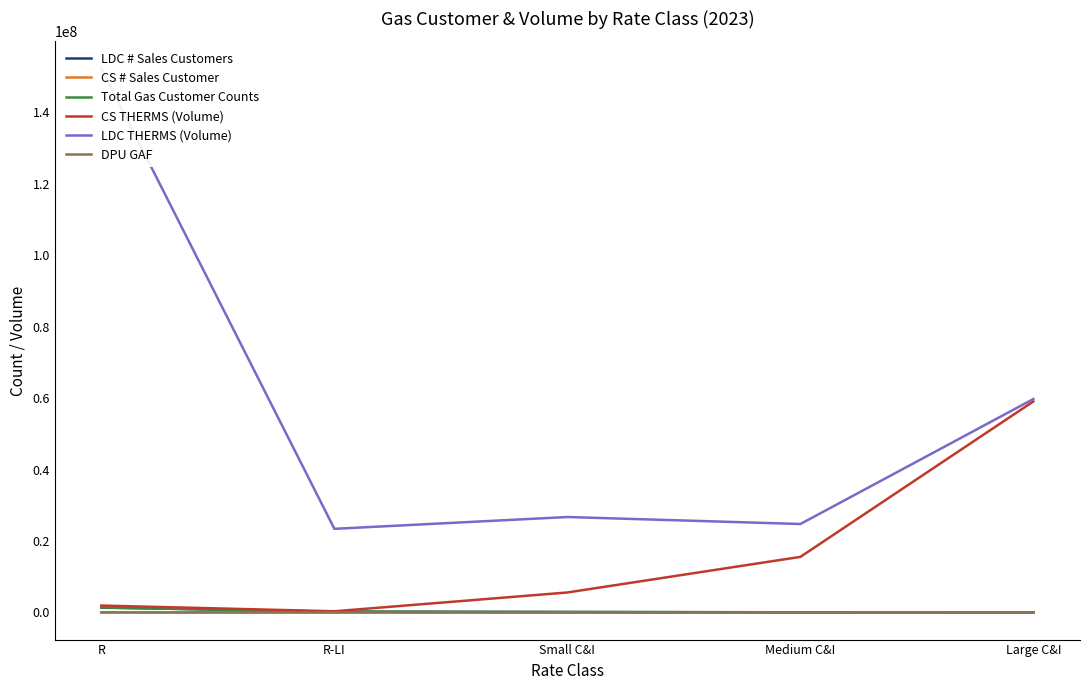

The value of LDC THERMS (Volume) at R is 92812827.4. True or false?

False